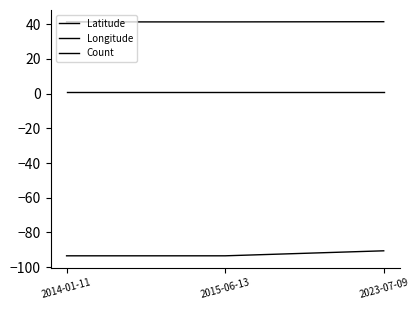

How many lines are shown in the chart?

3